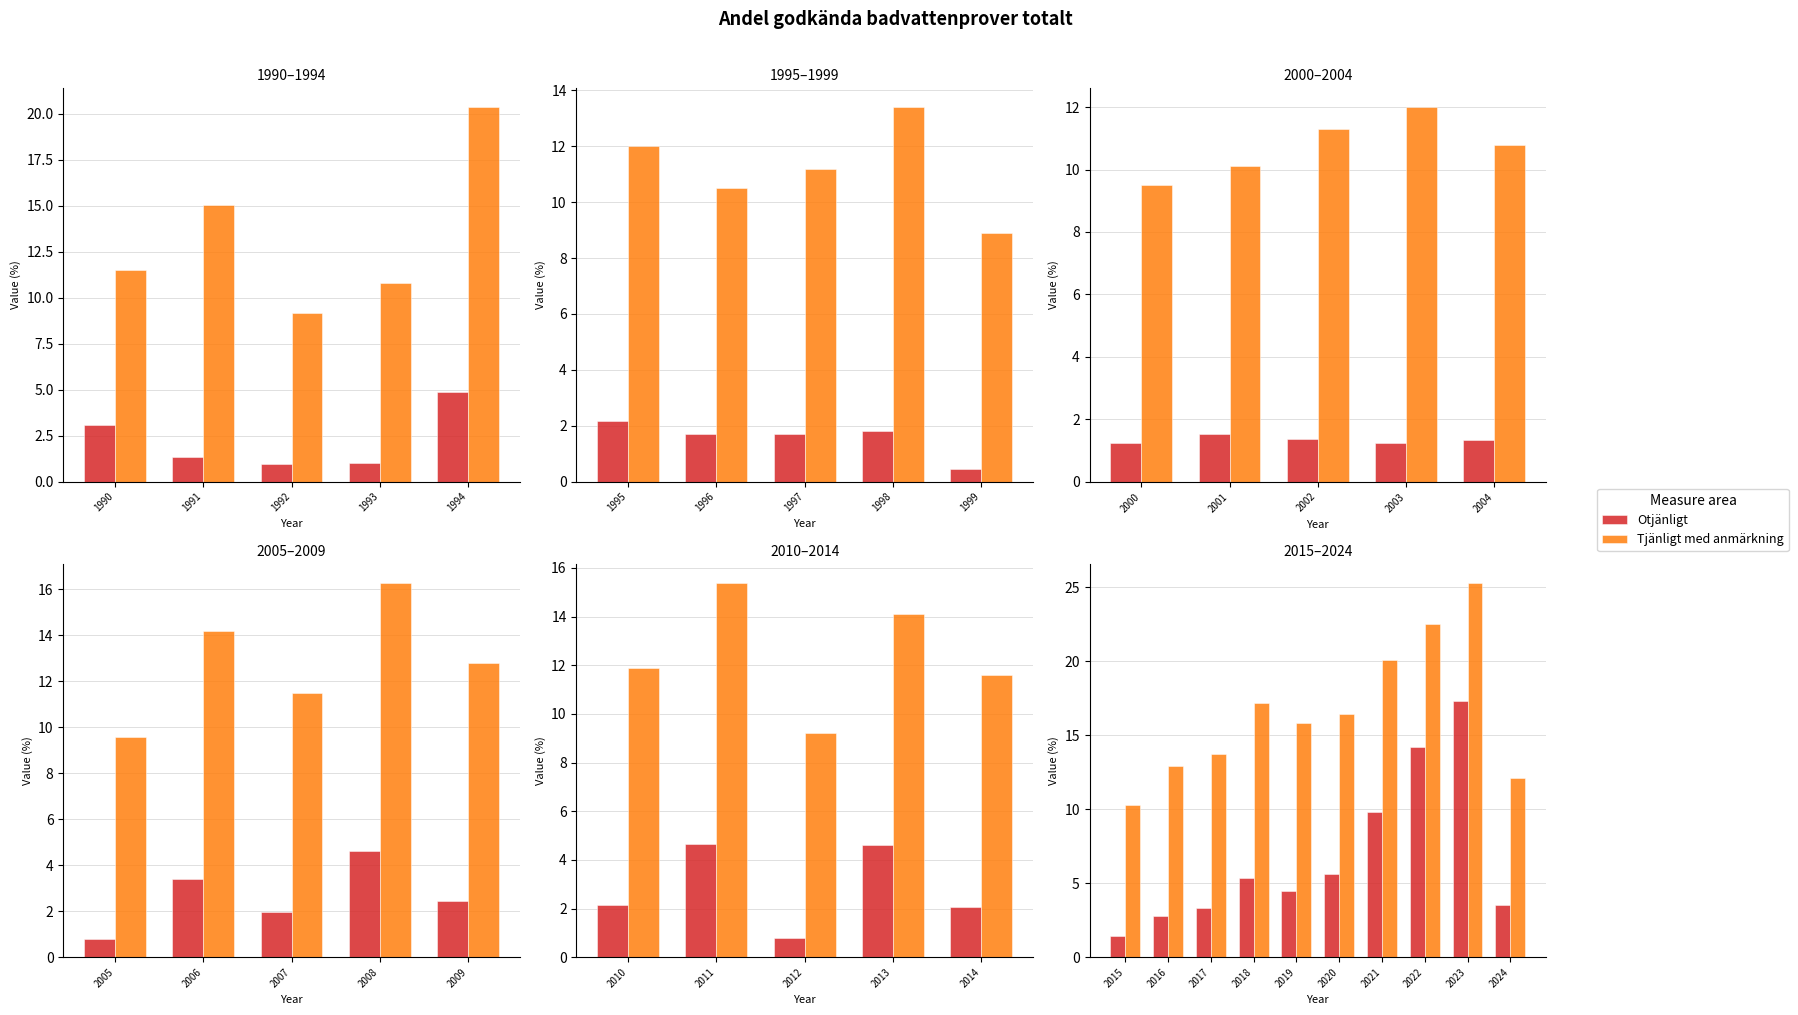

What is the label of the 8th bar from the right?

1992